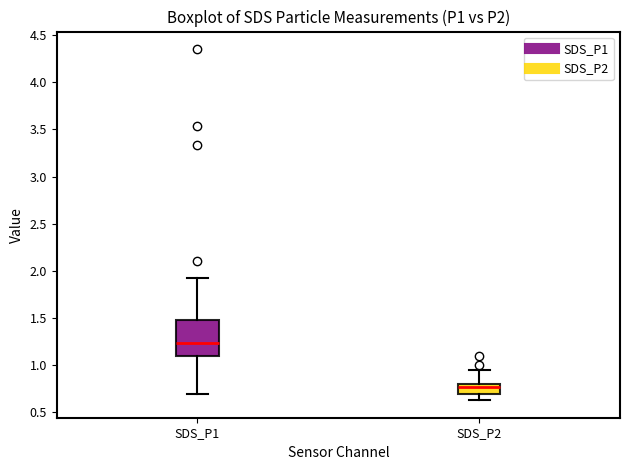

Reading left to right, transcribe this box plot: for each box, give where its median line is, the range the box spans, and where its two whiskers end, as read against the y-axis. The values are not printed on the chart, so give them approximately, as read against the axis.

SDS_P1: median 1.25, box 1.10 to 1.50, whiskers 0.70 to 1.90
SDS_P2: median 0.75, box 0.70 to 0.80, whiskers 0.65 to 0.95